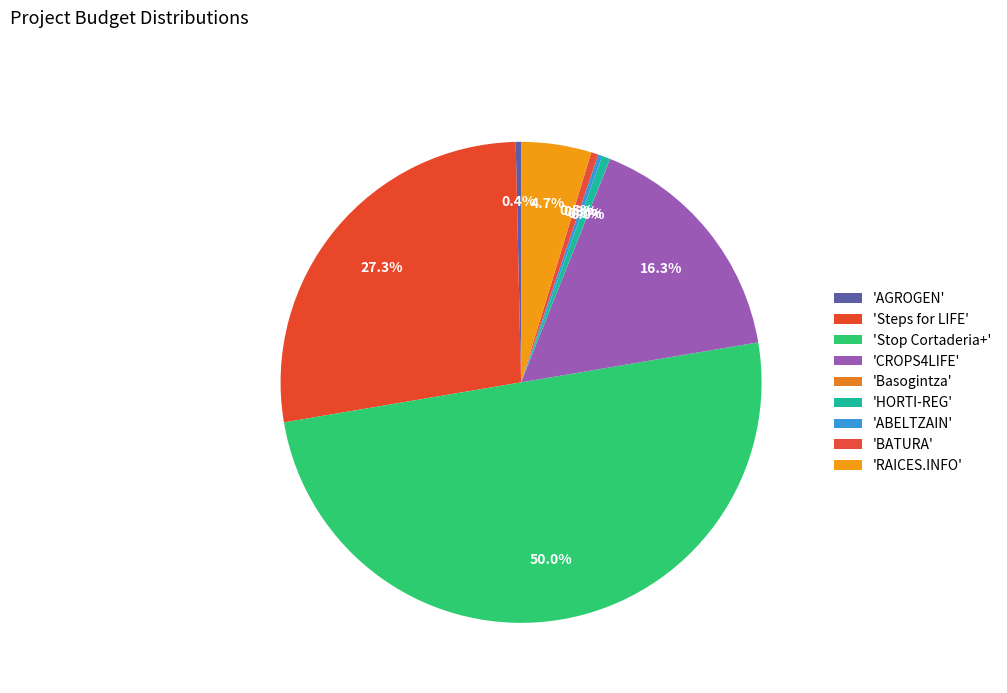

Is there any slice that represents more than half of the pie?

No